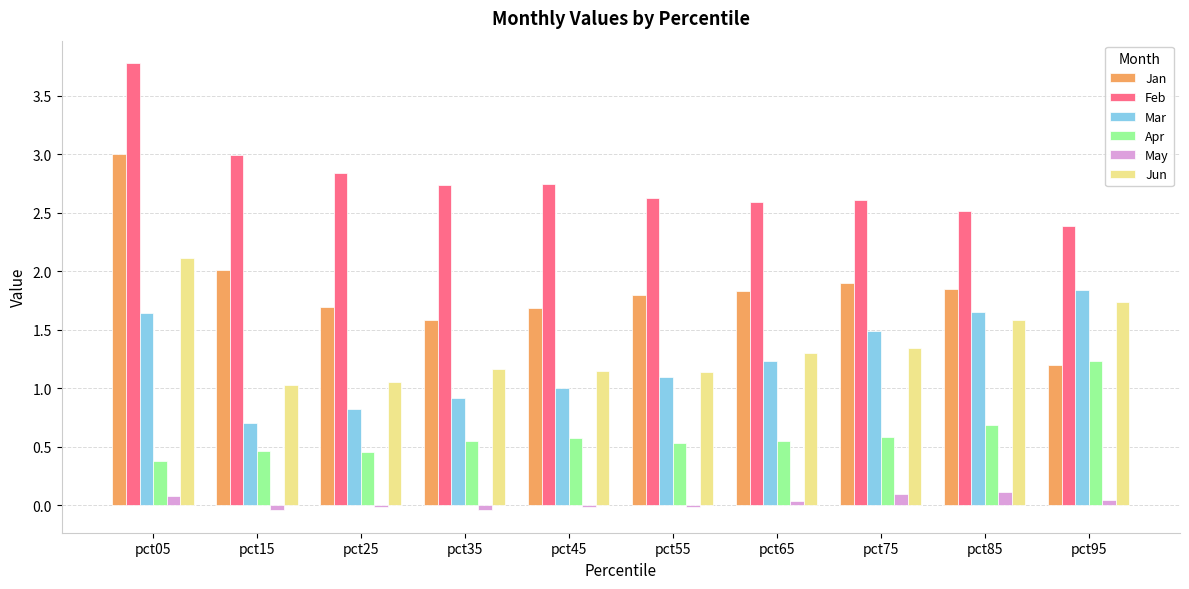

Is the value of Apr at pct85 greater than the value of Jan at pct55?

No